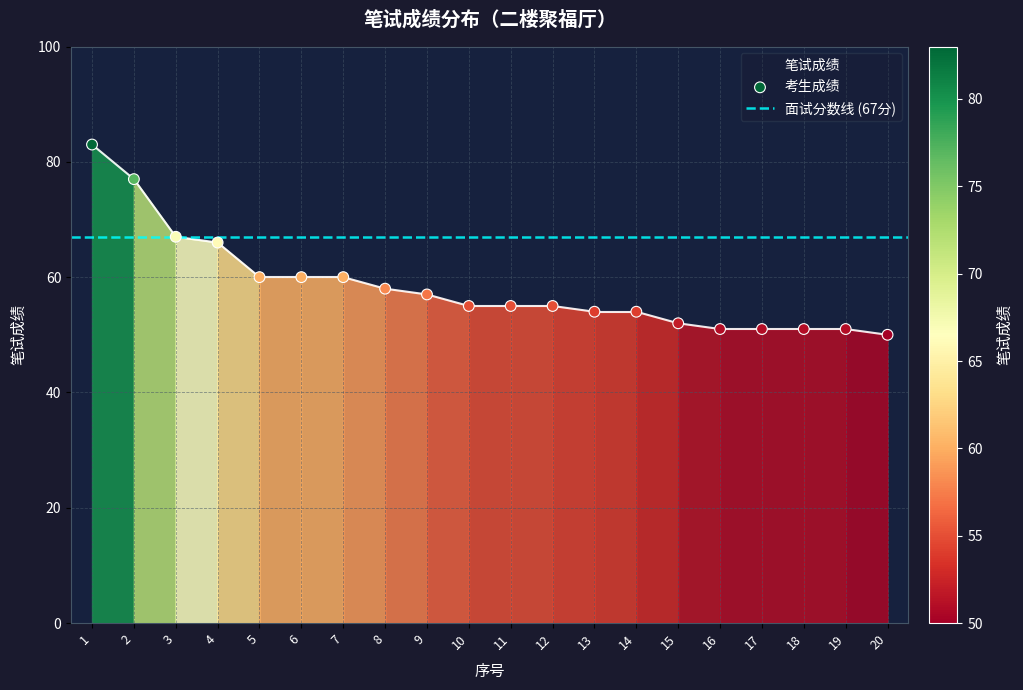

What is the range of Y values (max minus min)?

33